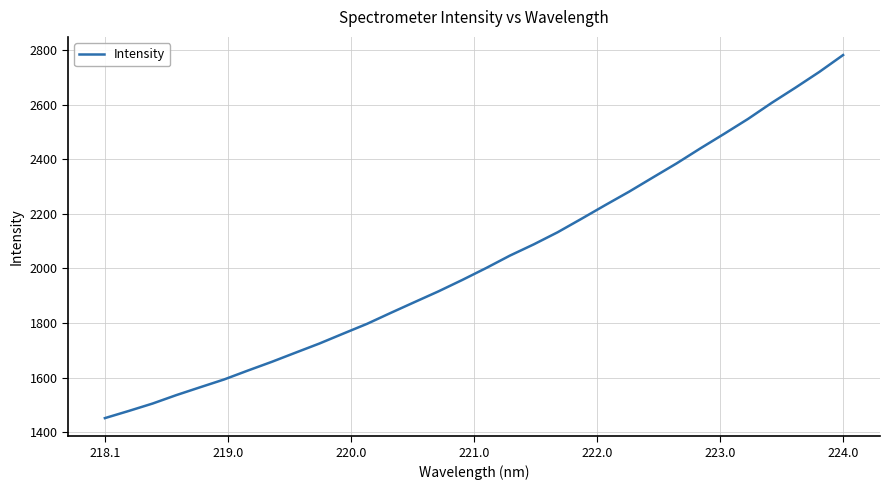

What is the maximum value shown in the chart?

2781.4